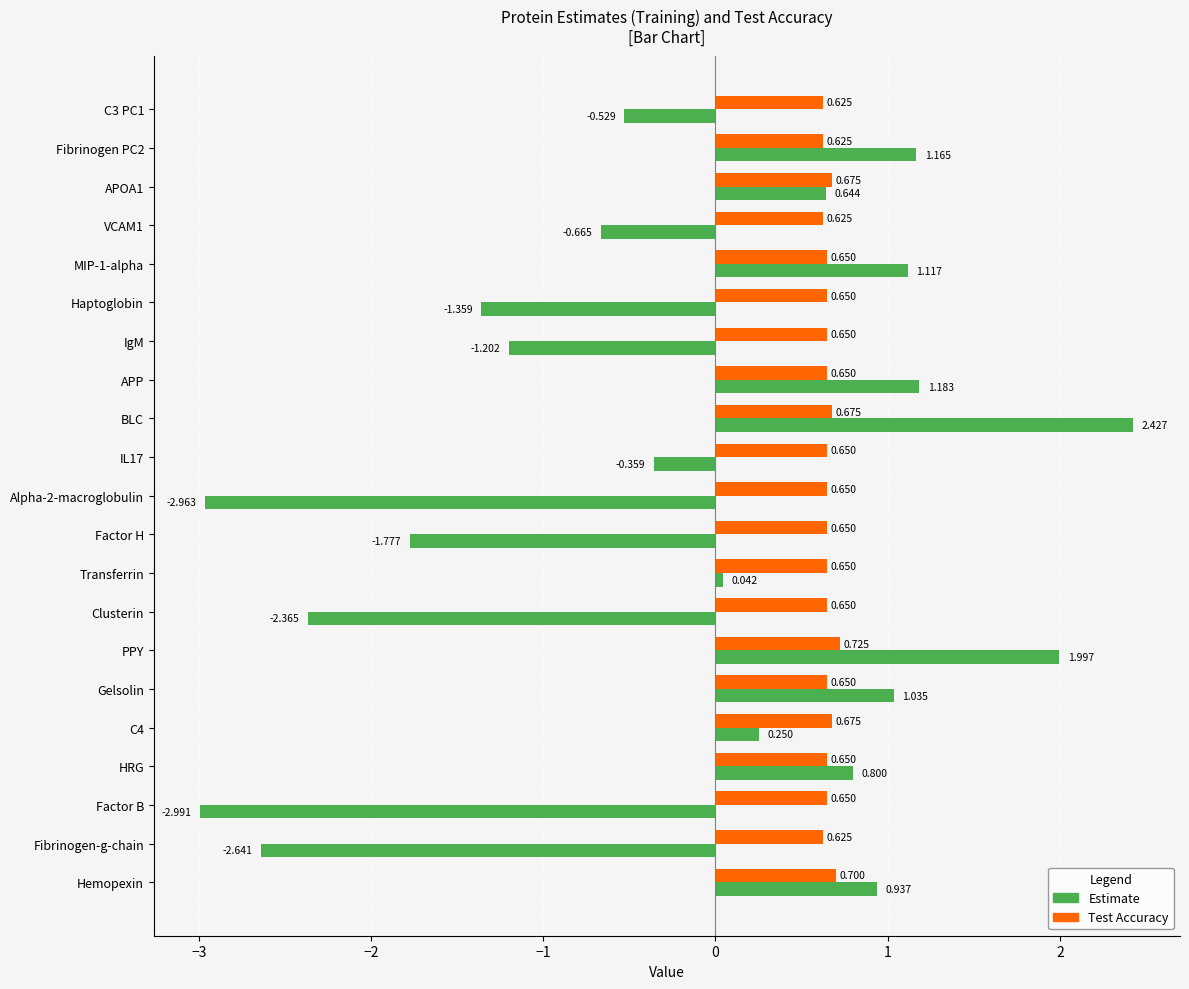

Which series has the largest range (max minus min)?

Estimate